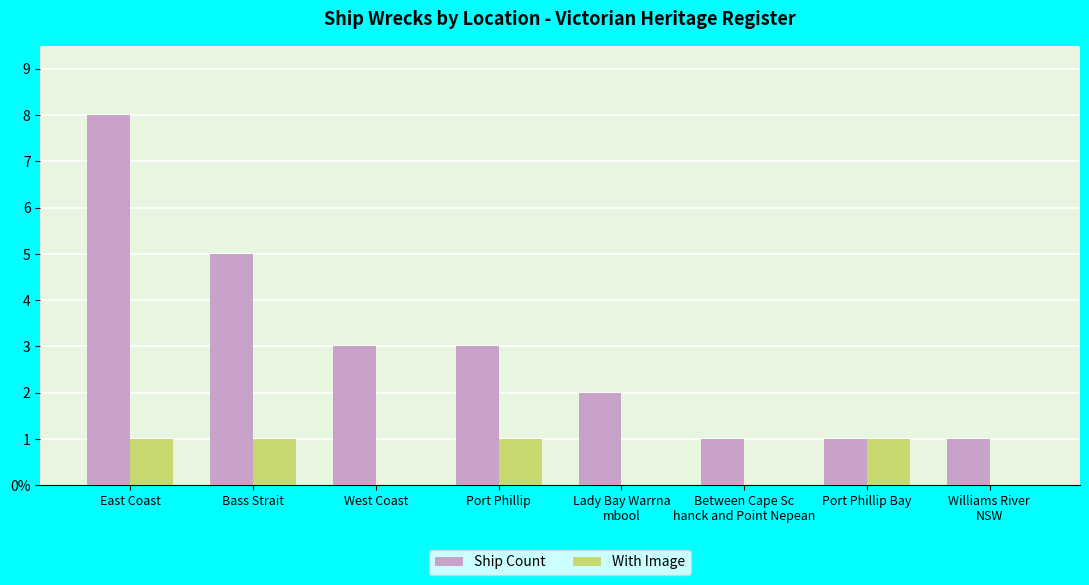

Does the chart contain stacked bars?

No